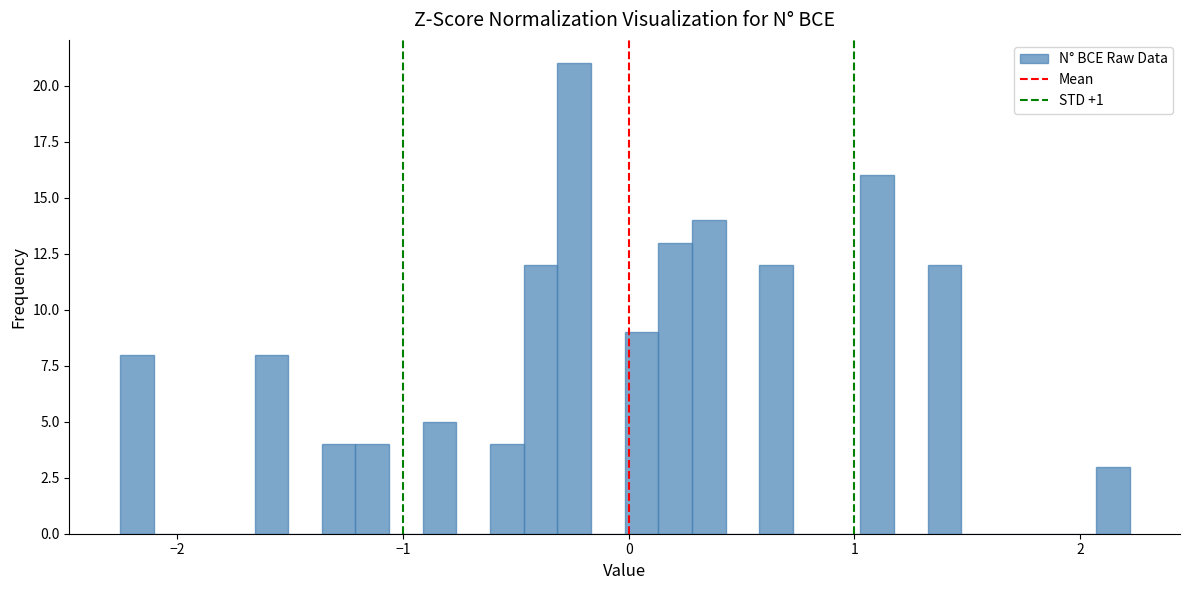

Around what value on the x-axis is the tallest bar? Give the approximate position of its centre, as read against the axis.

-0.2